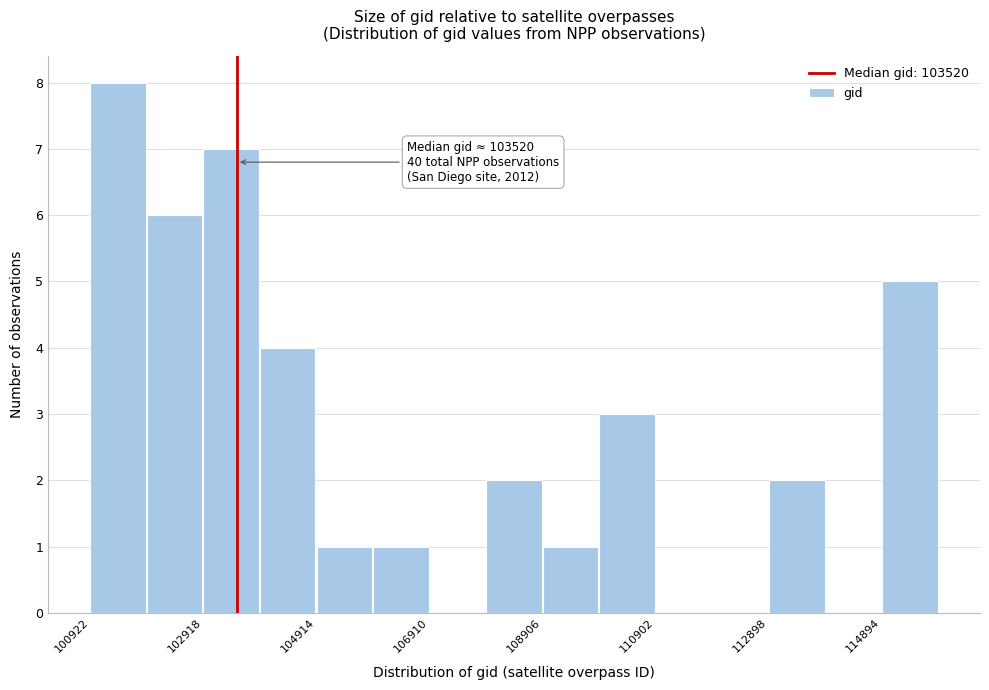

Over which range of the x-axis is the bar tallest?

101000 to 102000